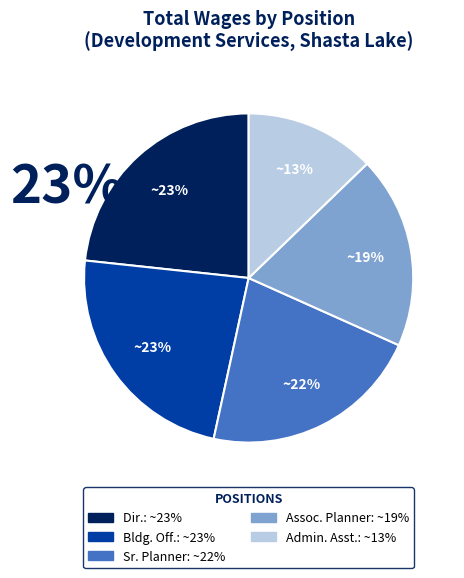

To the nearest percent, what is the average slice percentage?

20%